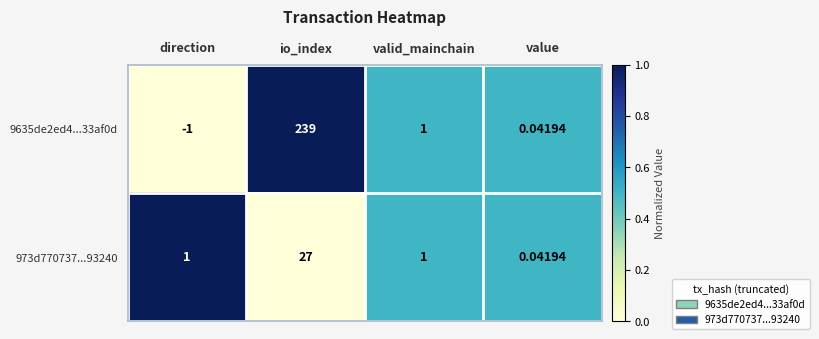

At which category is the sum across all series the highest?

io_index